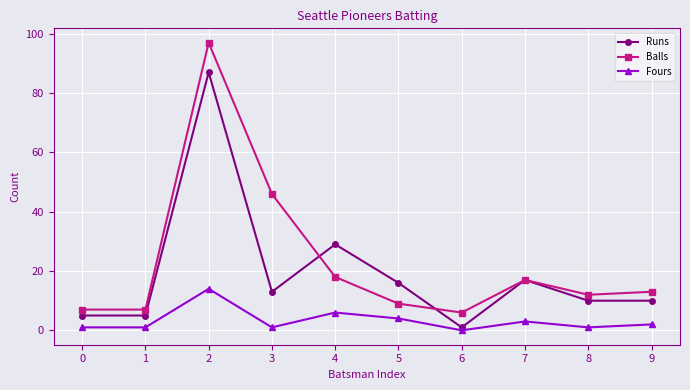

True or false: Runs has a value of 49 at 4.

False